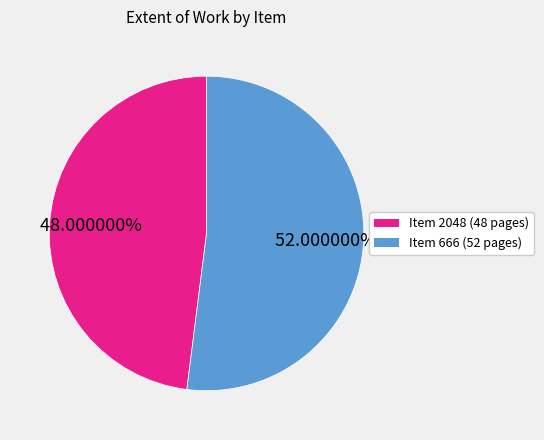

Does Item 2048 account for over 50% of the chart?

No